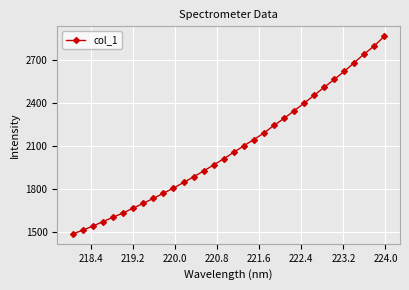

What is the sum of all values?

66707.7